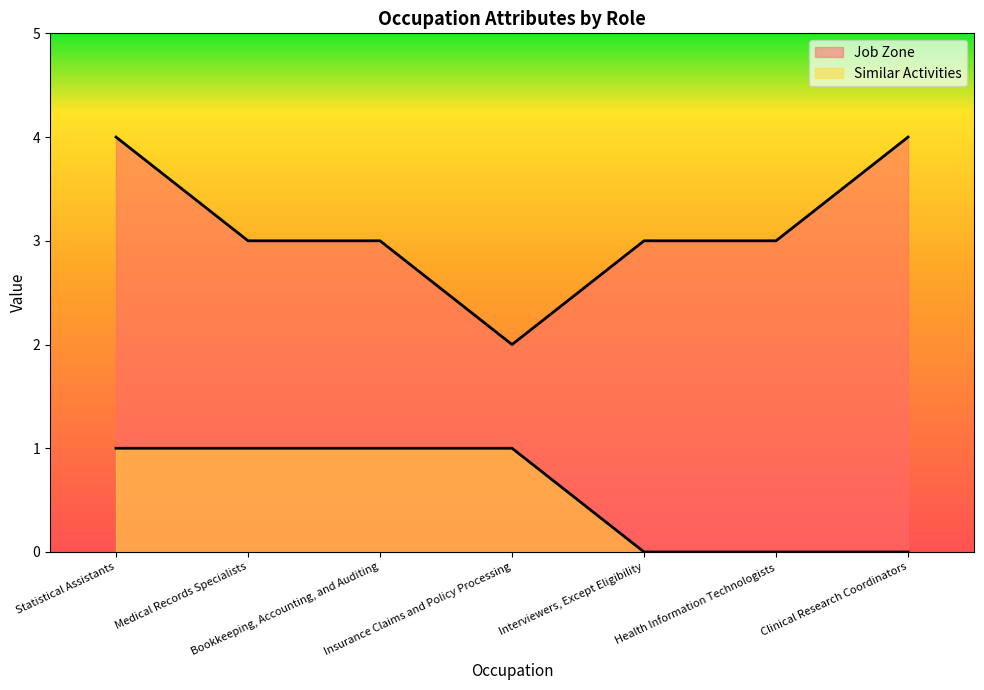

The value of Job Zone at Interviewers, Except Eligibility is 3. True or false?

True